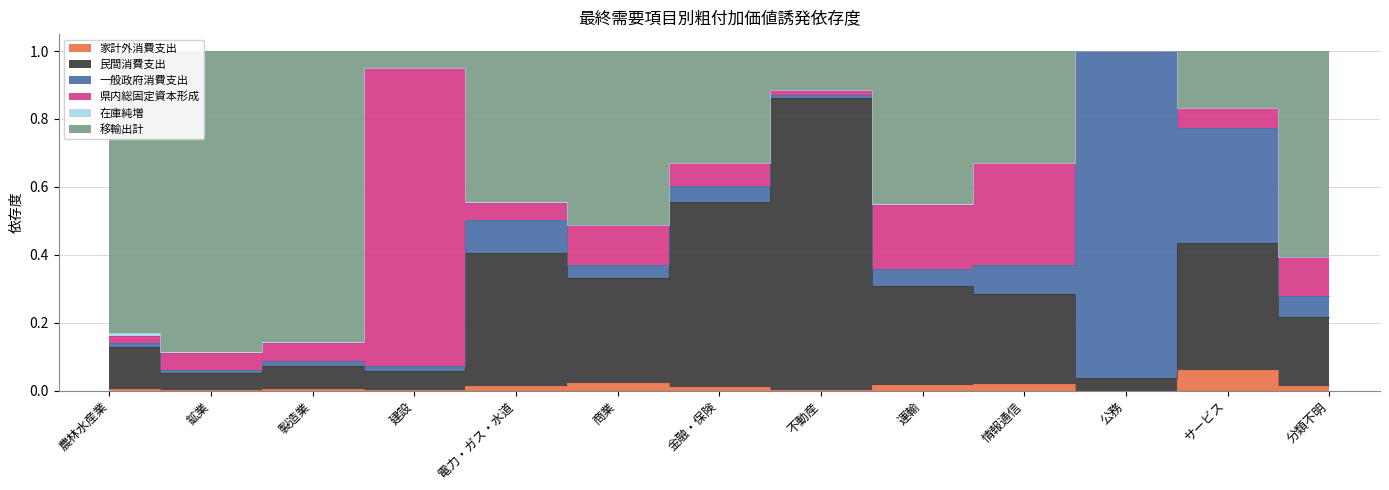

The value of 家計外消費支出 at サービス is 0.1. True or false?

True